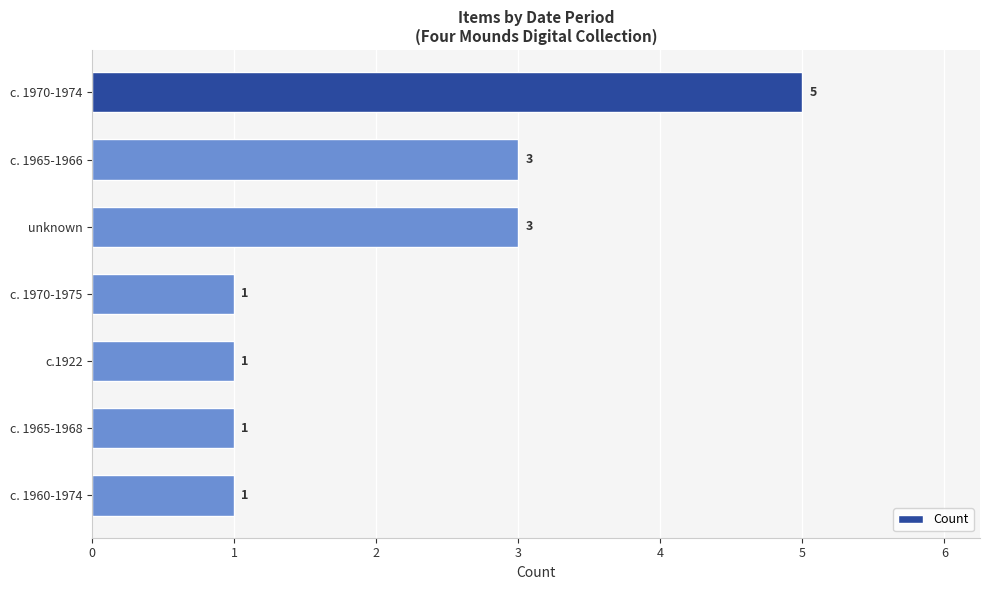

The chart shows a value of 0 at c. 1960-1974. True or false?

False